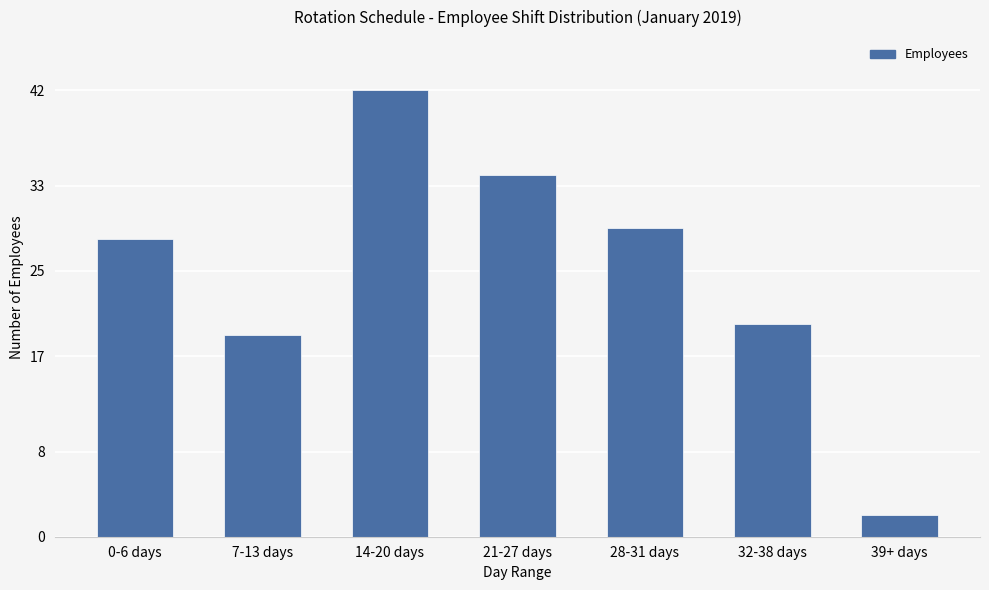

What is the change in value from 7-13 days to 14-20 days?

+23